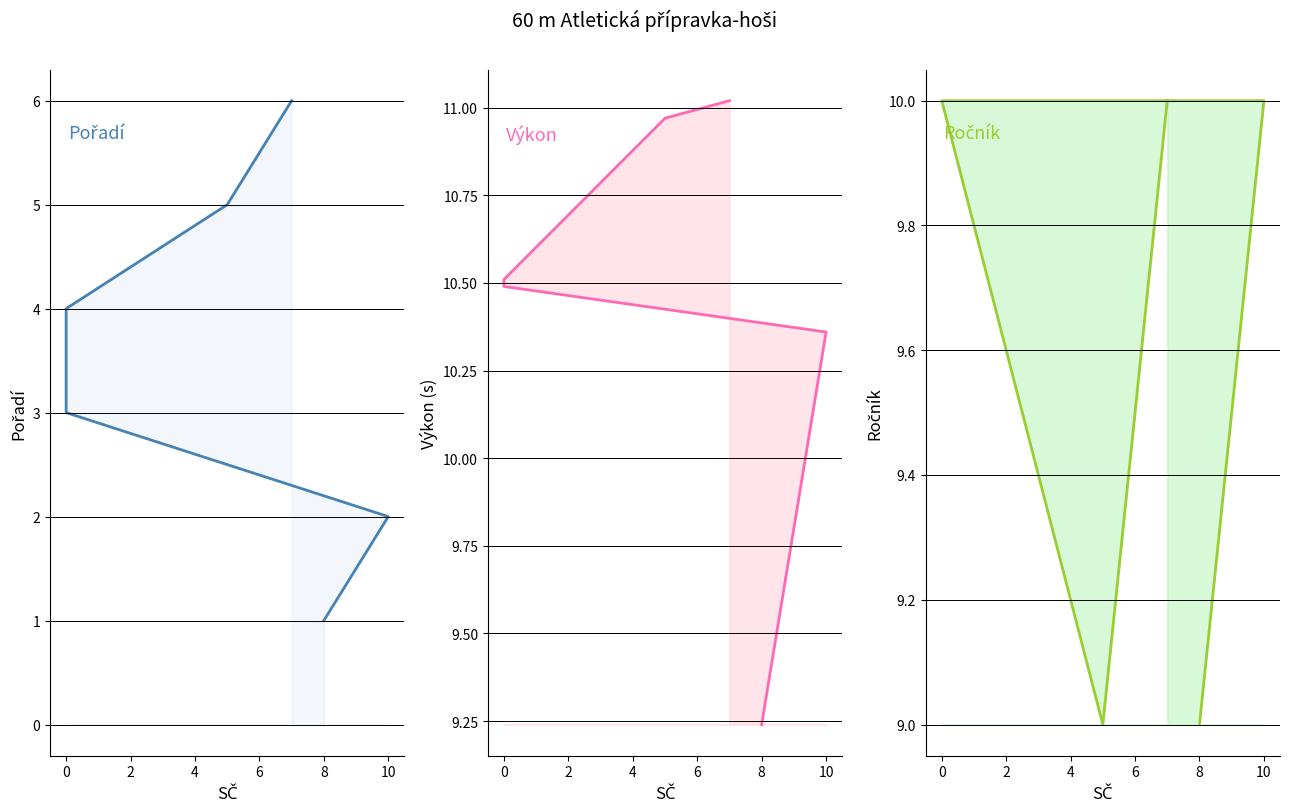

How many interior local valleys does the Ročník series have?

1